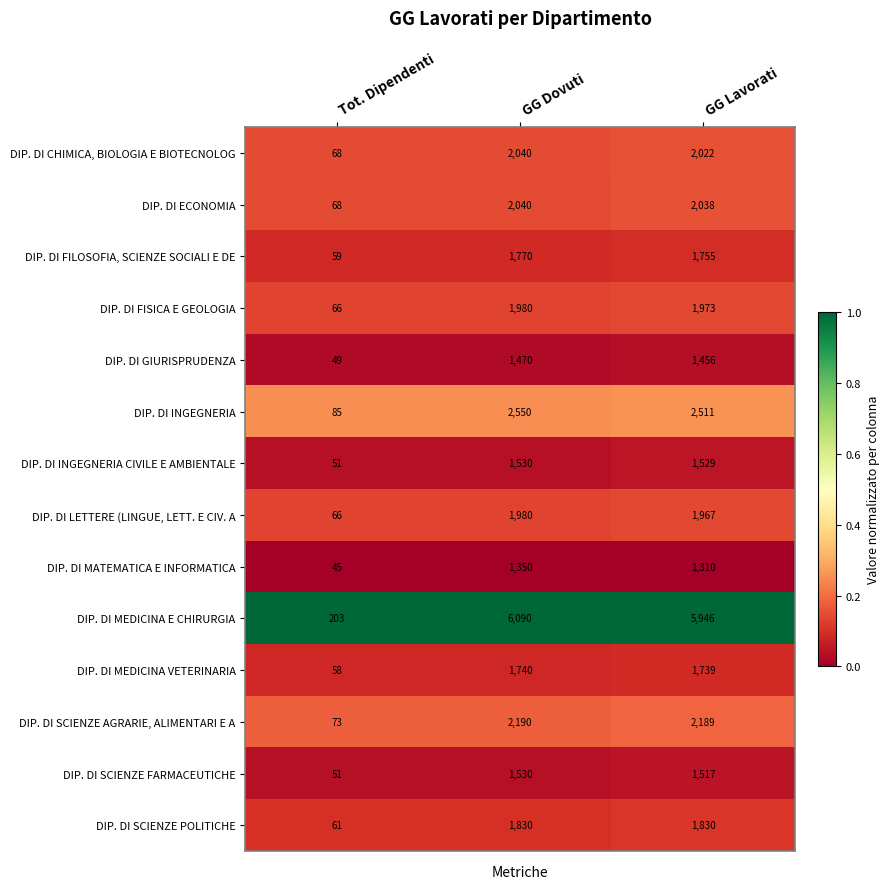

Which series has the largest total across all categories?

DIP. DI MEDICINA E CHIRURGIA